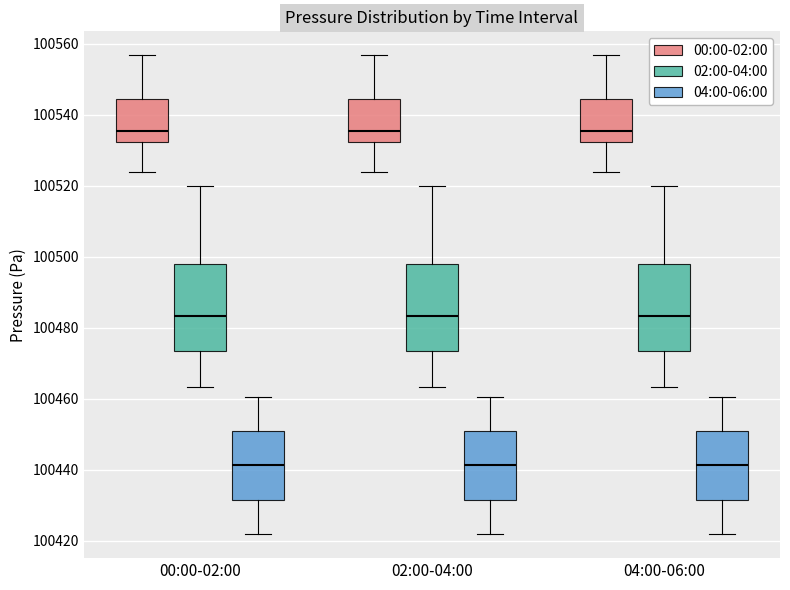

Reading left to right, read every box against the y-axis: the position of its median line, the range the box covers, and the ends of its whiskers. The values are not printed on the chart, so give them approximately, as read against the axis.

00:00-02:00 (00:00-02:00): median 100536, box 100532 to 100544, whiskers 100524 to 100556
00:00-02:00 (02:00-04:00): median 100484, box 100474 to 100498, whiskers 100464 to 100520
00:00-02:00 (04:00-06:00): median 100442, box 100432 to 100450, whiskers 100422 to 100460
02:00-04:00 (00:00-02:00): median 100536, box 100532 to 100544, whiskers 100524 to 100556
02:00-04:00 (02:00-04:00): median 100484, box 100474 to 100498, whiskers 100464 to 100520
02:00-04:00 (04:00-06:00): median 100442, box 100432 to 100450, whiskers 100422 to 100460
04:00-06:00 (00:00-02:00): median 100536, box 100532 to 100544, whiskers 100524 to 100556
04:00-06:00 (02:00-04:00): median 100484, box 100474 to 100498, whiskers 100464 to 100520
04:00-06:00 (04:00-06:00): median 100442, box 100432 to 100450, whiskers 100422 to 100460